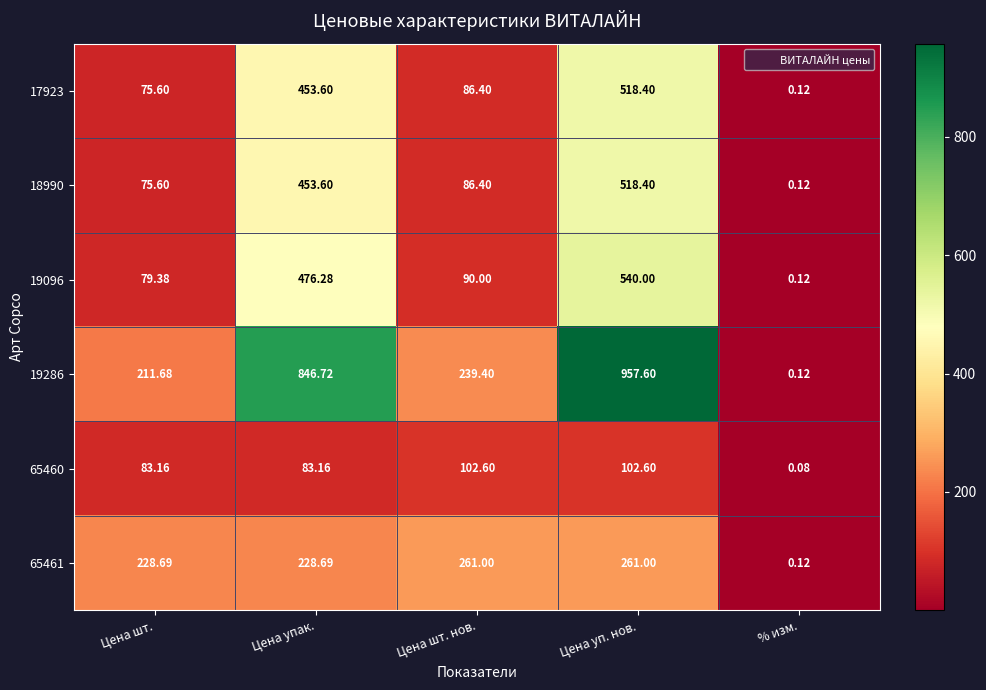

Which category has the lowest value in the 17923 series?

% изм.